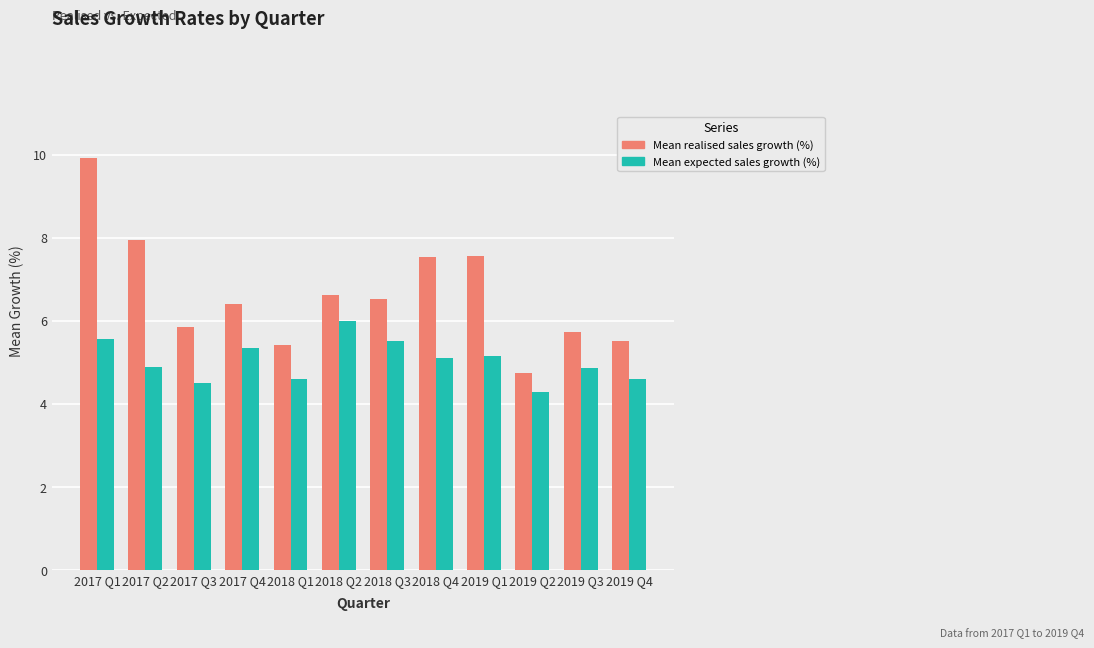

Is the value of Mean realised sales growth (%) at 2017 Q4 greater than the value of Mean expected sales growth (%) at 2019 Q3?

Yes